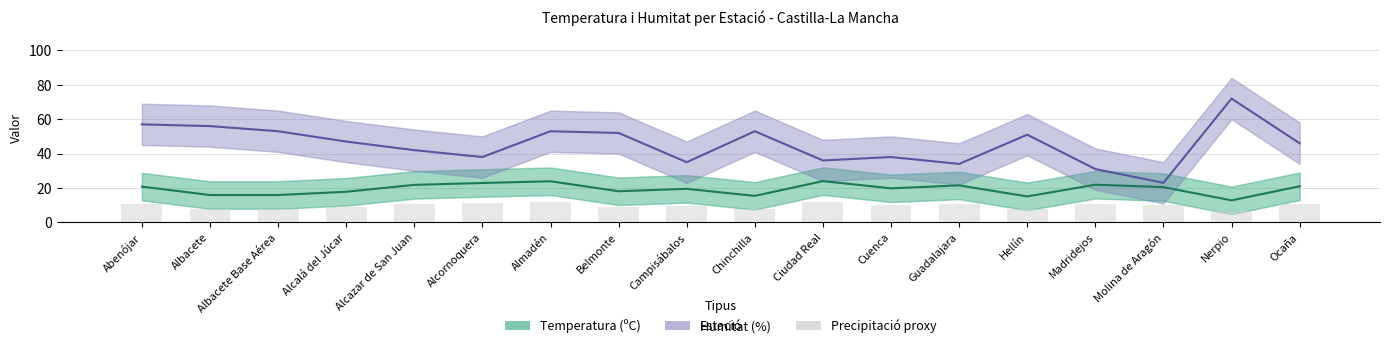

What is the sum of the Precipitació (mm) proxy values at Campisábalos and Hellín?

17.3